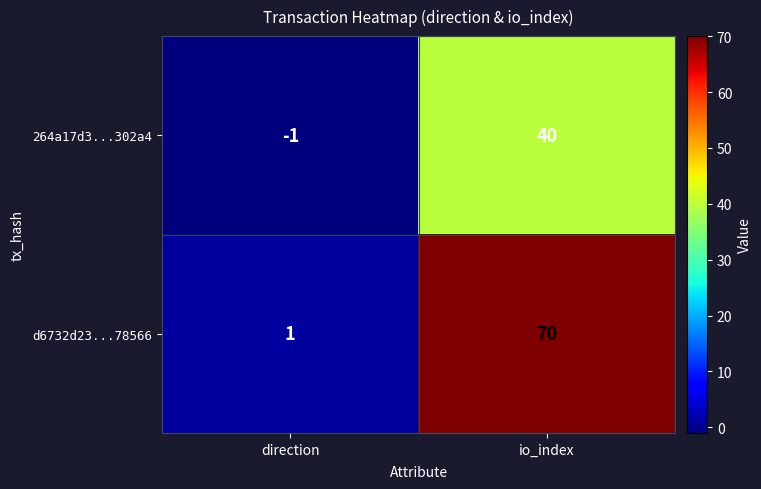

Between direction and io_index, which series saw the biggest shift?

d6732d23...78566